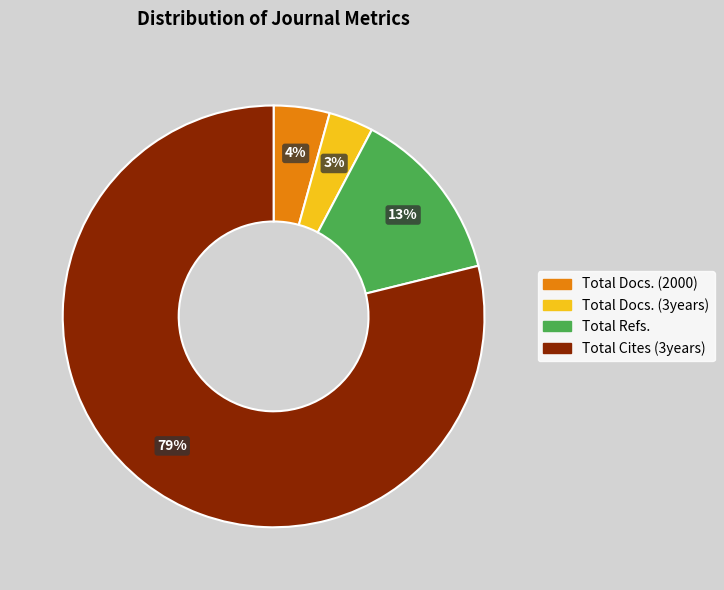

The Total Refs. slice represents 19% of the pie. True or false?

False